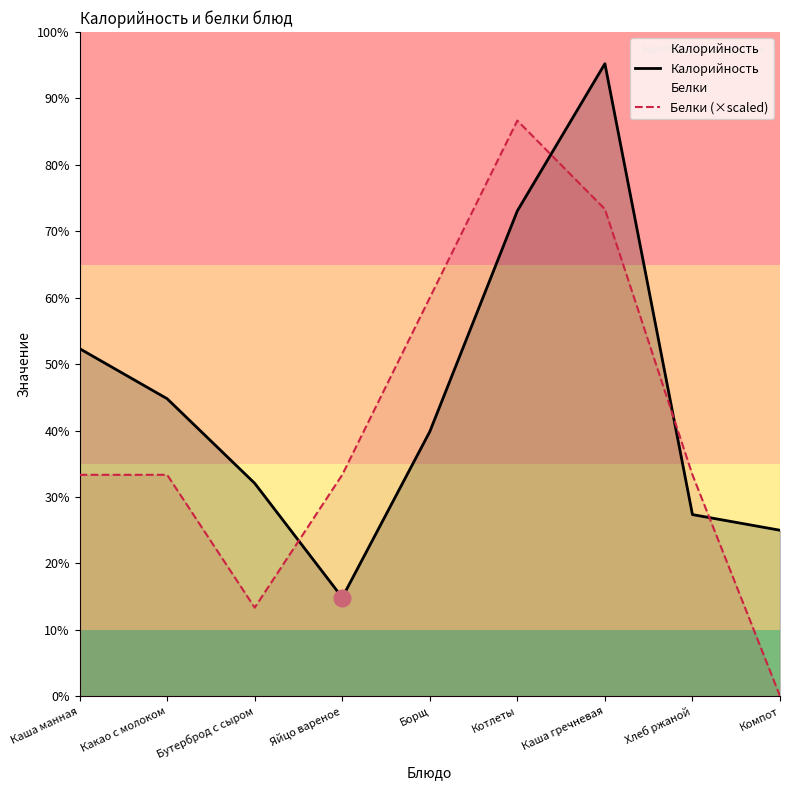

How many intersections are there between Калорийность and Белки (×scaled)?

4